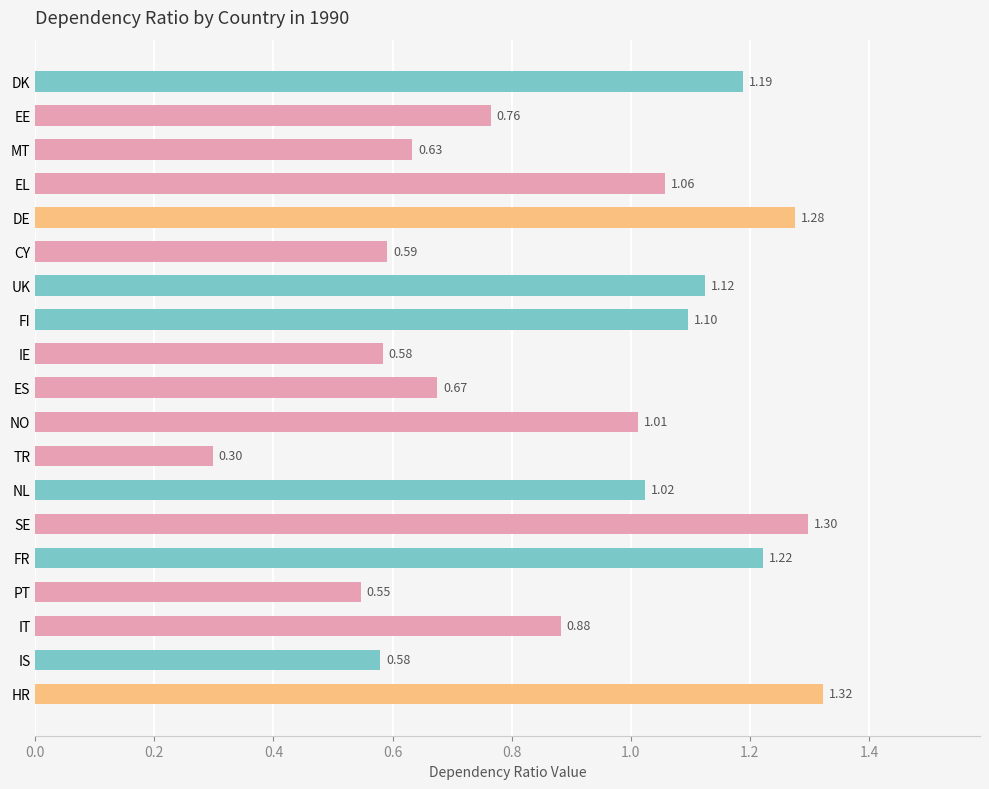

What is the sum of all values?

17.2